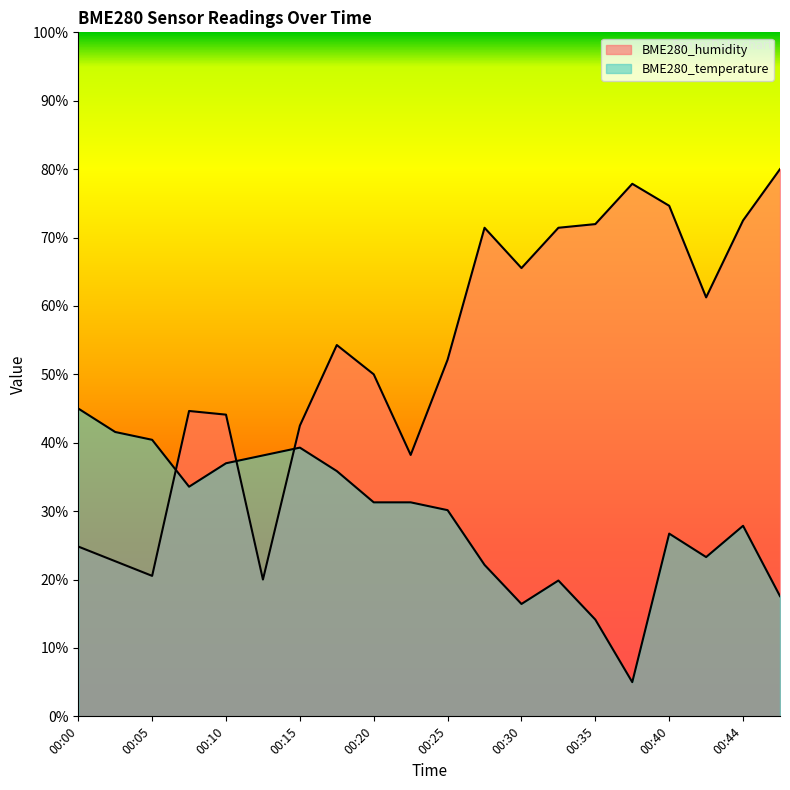

Reading left to right, what are all the values shown in this chart?

BME280_humidity: 24.8	22.7	20.5	44.6	44.1	20.0	42.5	54.3	50.0	38.2	52.1	71.4	65.5	71.4	72.0	77.9	74.6	61.3	72.5	80.0
BME280_temperature: 45.0	41.6	40.4	33.6	37.0	38.1	39.3	35.9	31.3	31.3	30.1	22.1	16.4	19.9	14.1	5.0	26.7	23.3	27.9	17.6